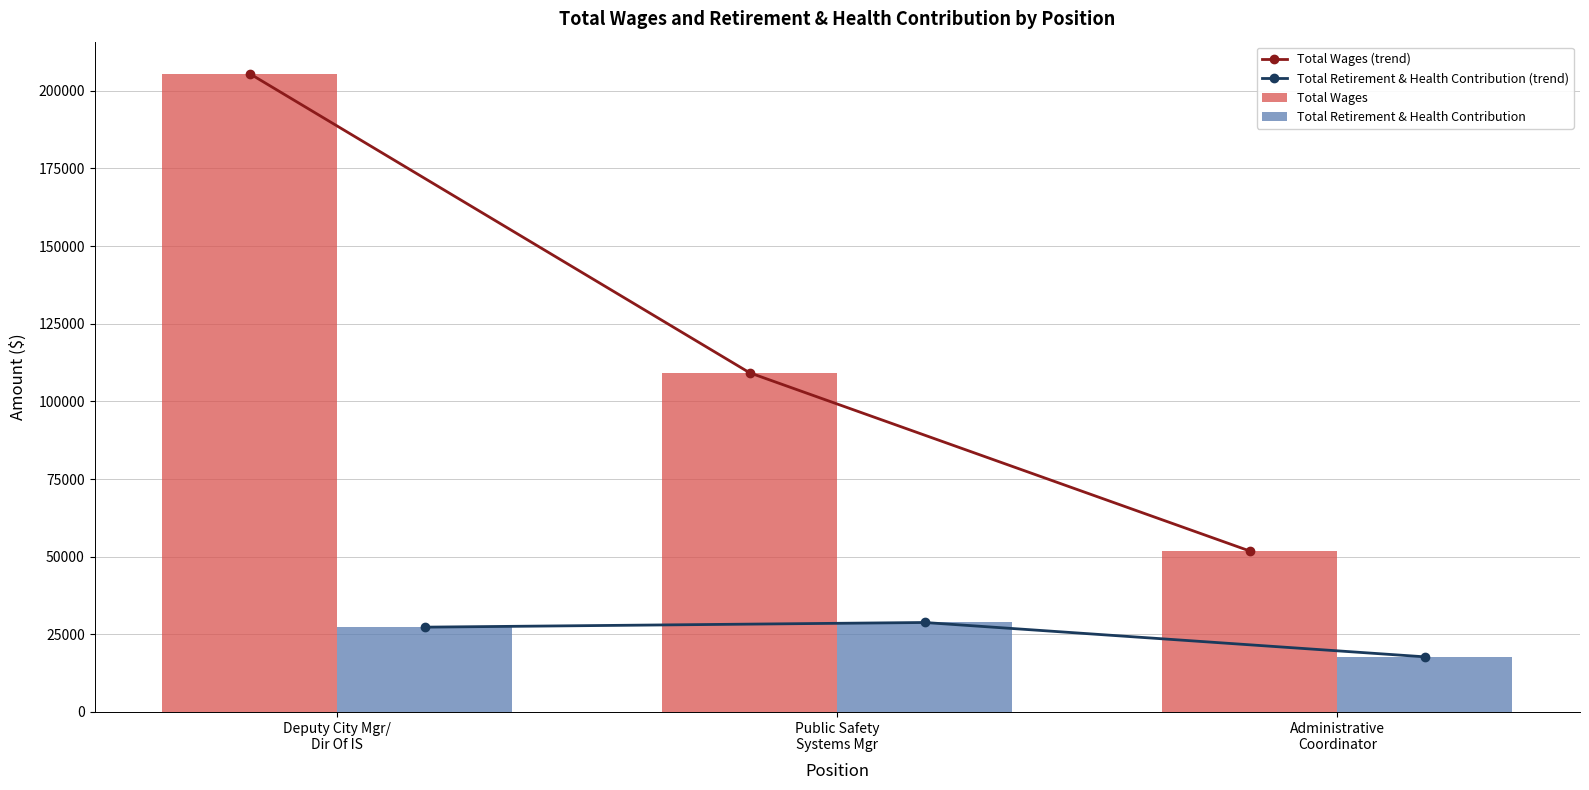

Rank the series at Administrative
Coordinator from highest to lowest value.

Total Wages (trend), Total Wages, Total Retirement & Health Contribution (trend), Total Retirement & Health Contribution